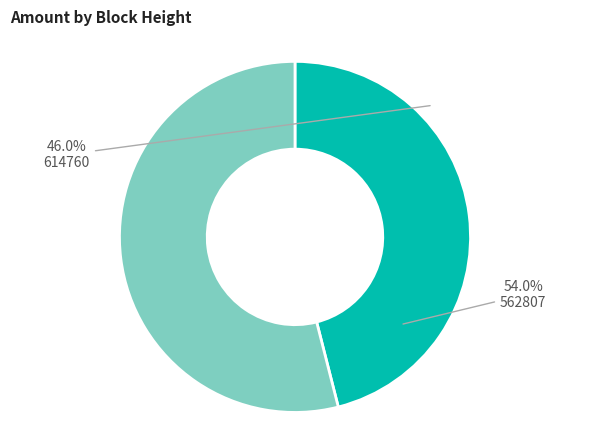

To the nearest percent, what is the difference between the 614760 and 562807 slice percentages?

8%